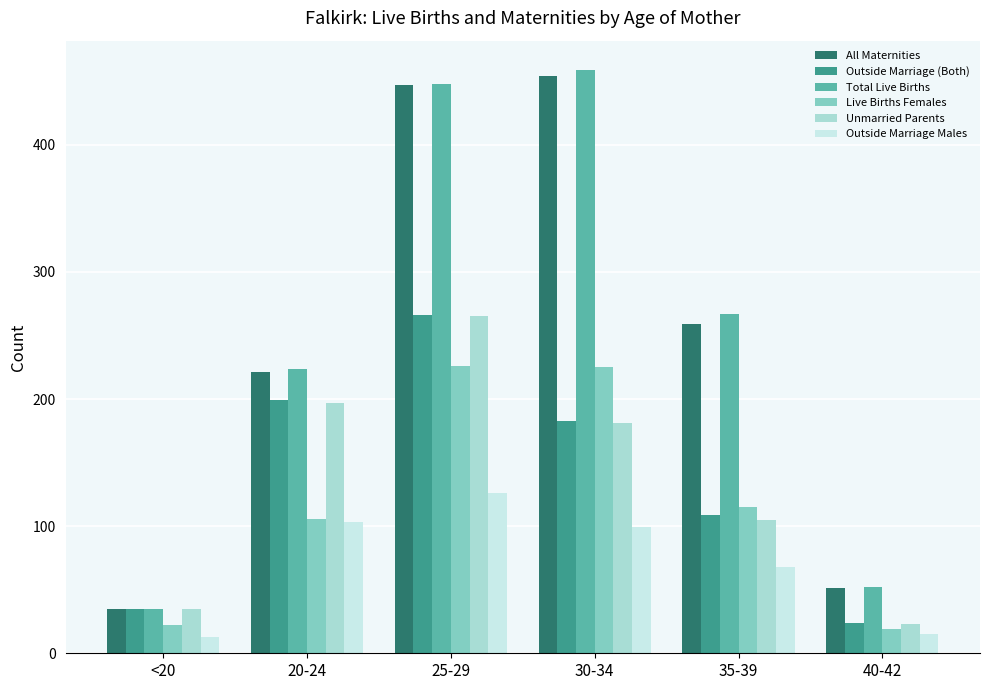

At which label does Total Live Births reach its peak?

30-34